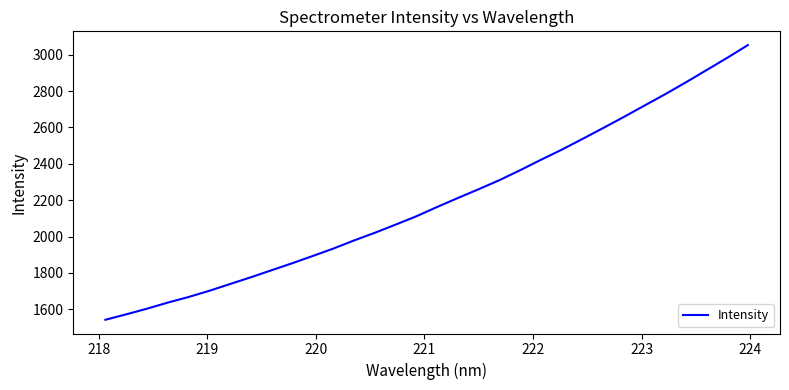

How many lines are shown in the chart?

1